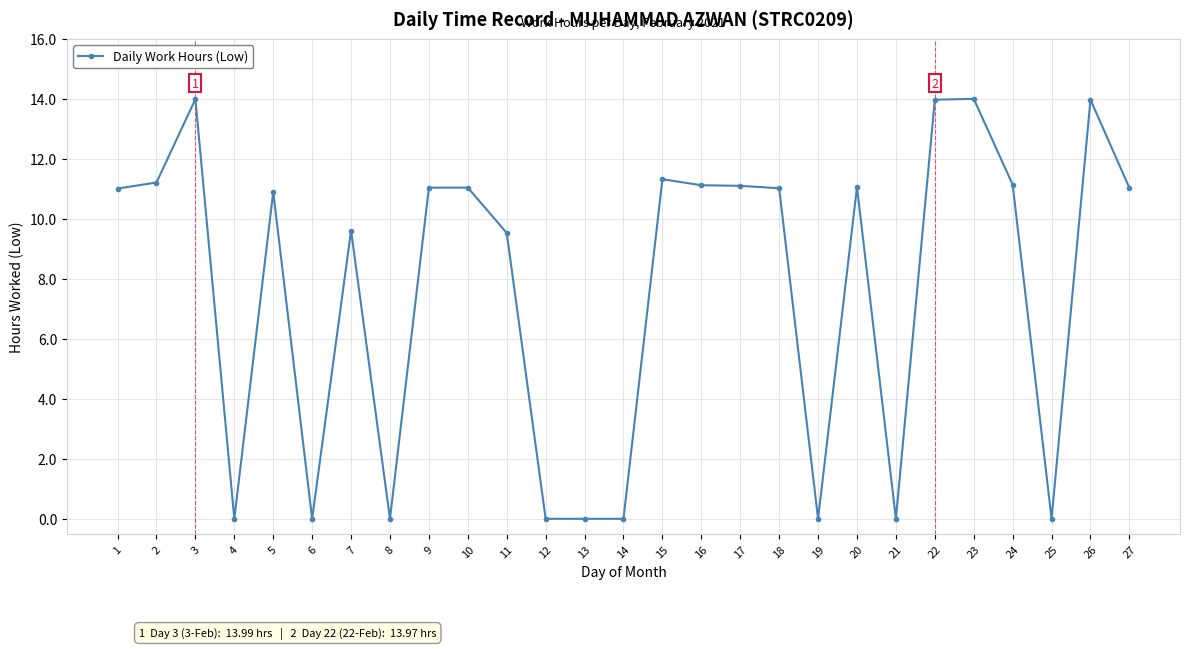

At which label is the value closest to 7?

11